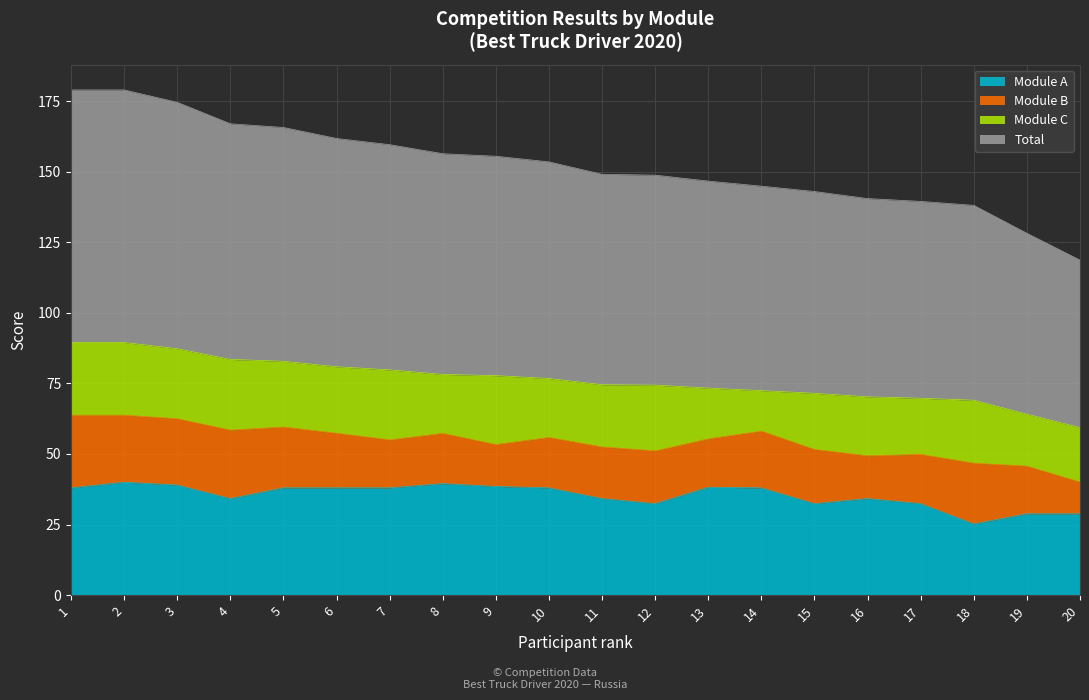

Which has a higher value, 2 or 6?

2